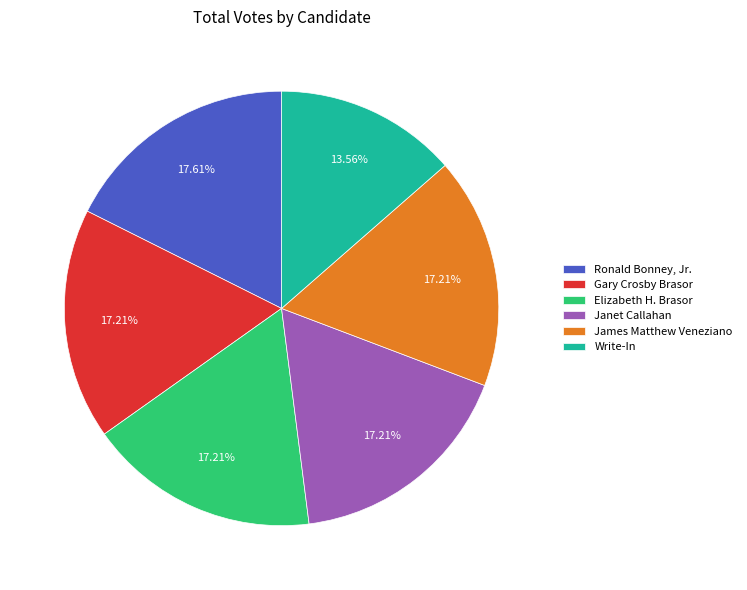

Which category has the smallest portion of the pie?

Write-In